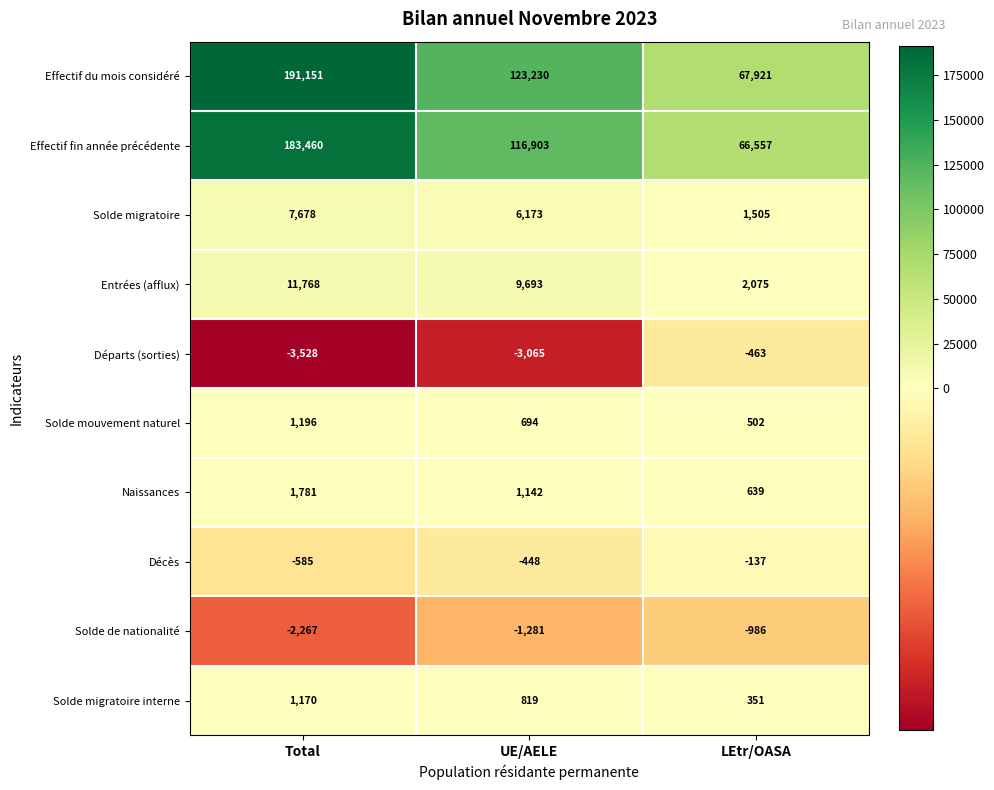

What is the sum of all Naissances values?

3562